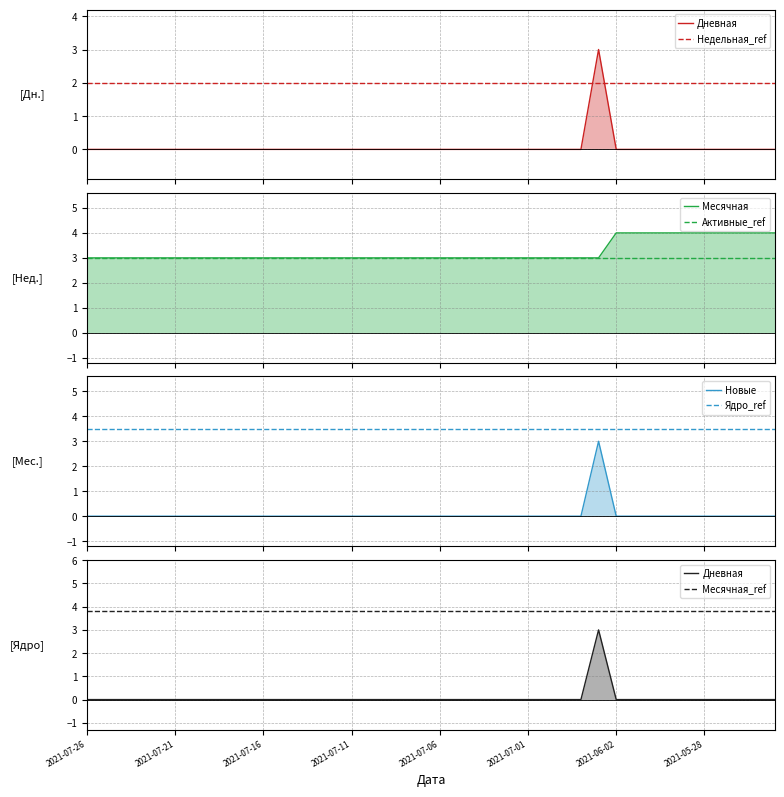

What is the spread (max minus min) of values at 2021-07-02?

3